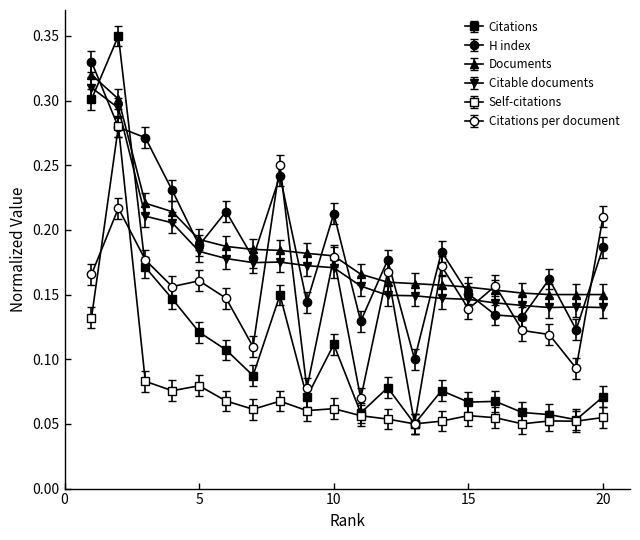

Which label corresponds to the smallest value in the chart?

13